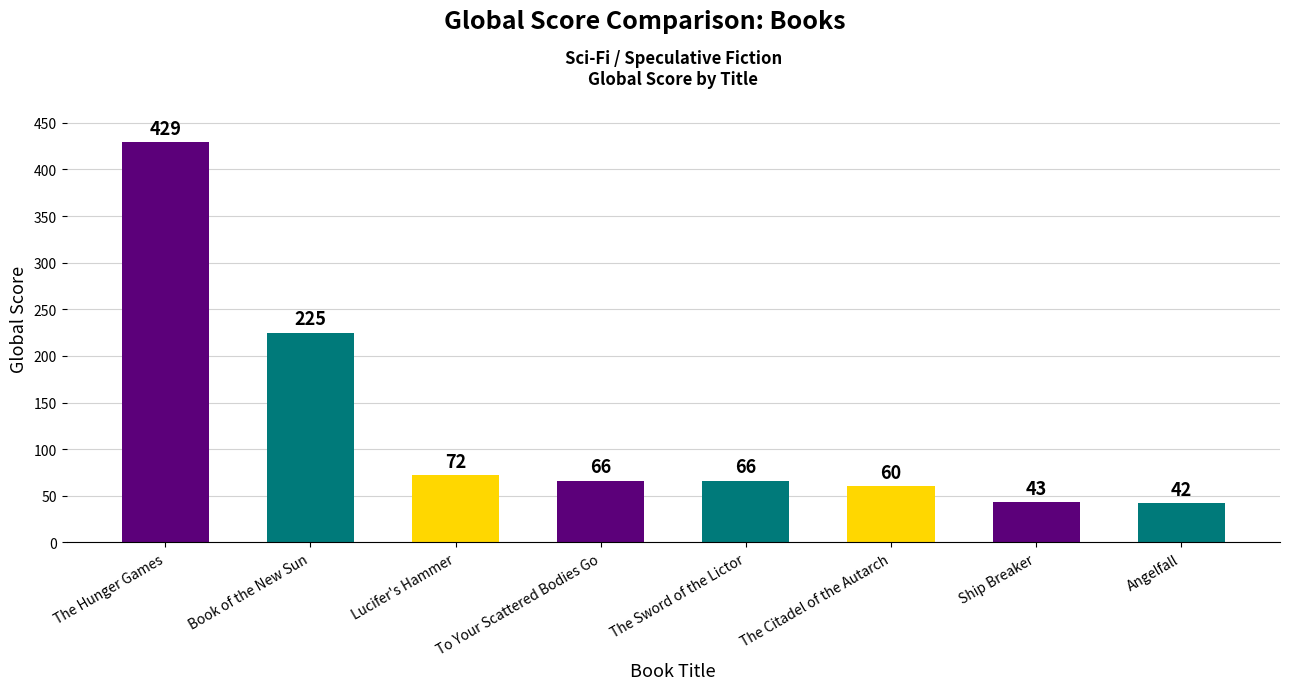

What is the change in value from Book of the New Sun to The Citadel of the Autarch?

-165